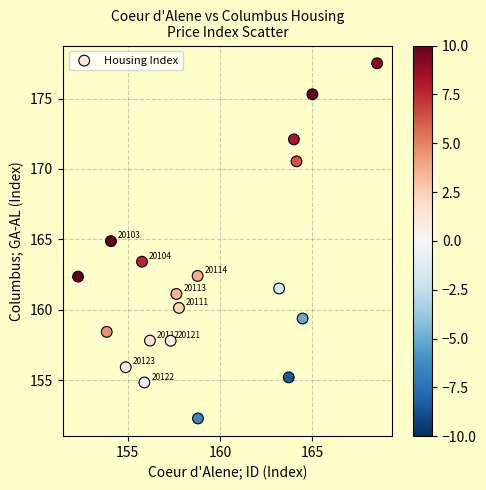

What is the range of X values (max minus min)?

16.2